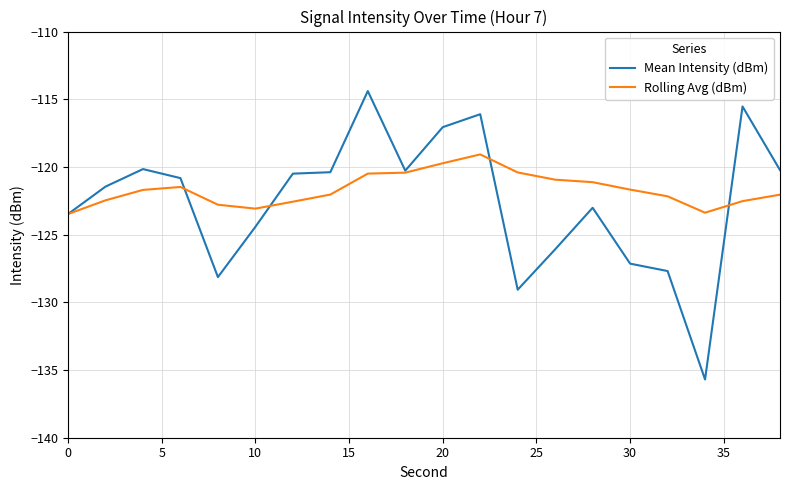

List the series in order of their overall mean, lowest first.

Mean Intensity (dBm), Rolling Avg (dBm)